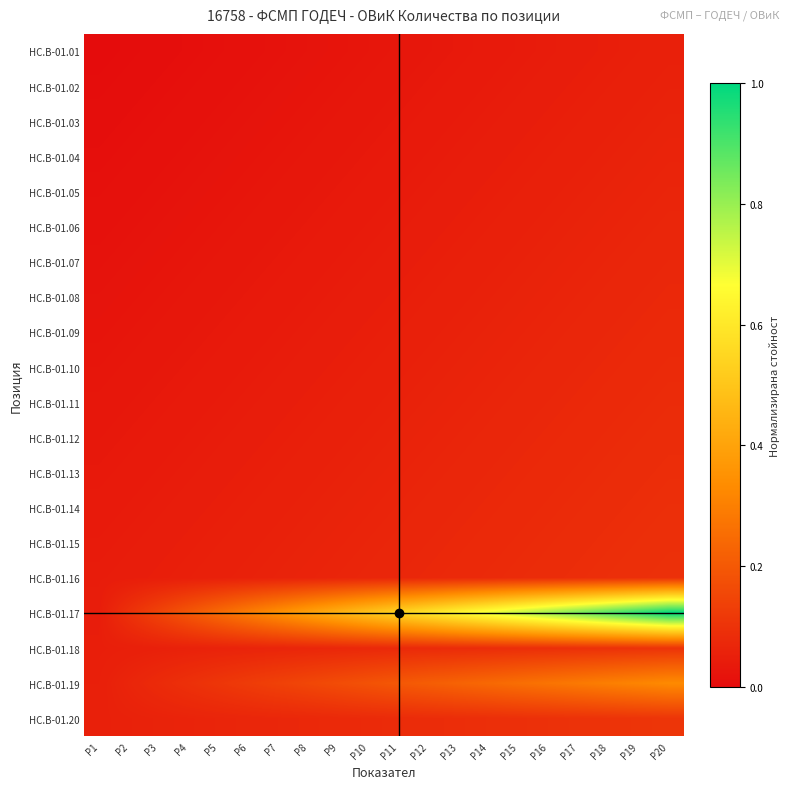

Rank the series by their maximum value, from lowest to highest.

HC.B-01.01, HC.B-01.02, HC.B-01.03, HC.B-01.04, HC.B-01.05, HC.B-01.06, HC.B-01.07, HC.B-01.08, HC.B-01.09, HC.B-01.10, HC.B-01.11, HC.B-01.12, HC.B-01.13, HC.B-01.14, HC.B-01.15, HC.B-01.16, HC.B-01.18, HC.B-01.20, HC.B-01.19, HC.B-01.17